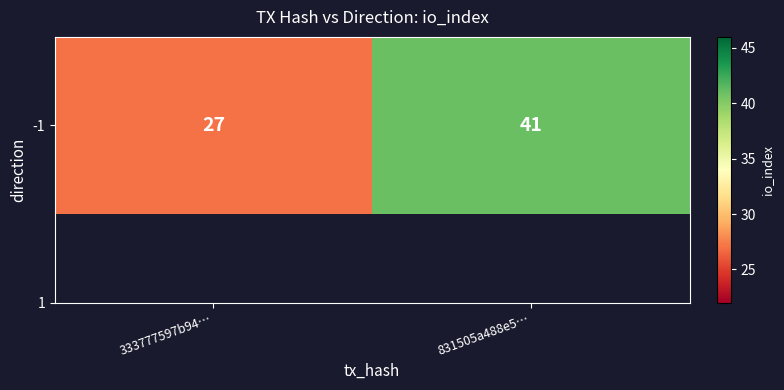

How many data points are less than 41?

1